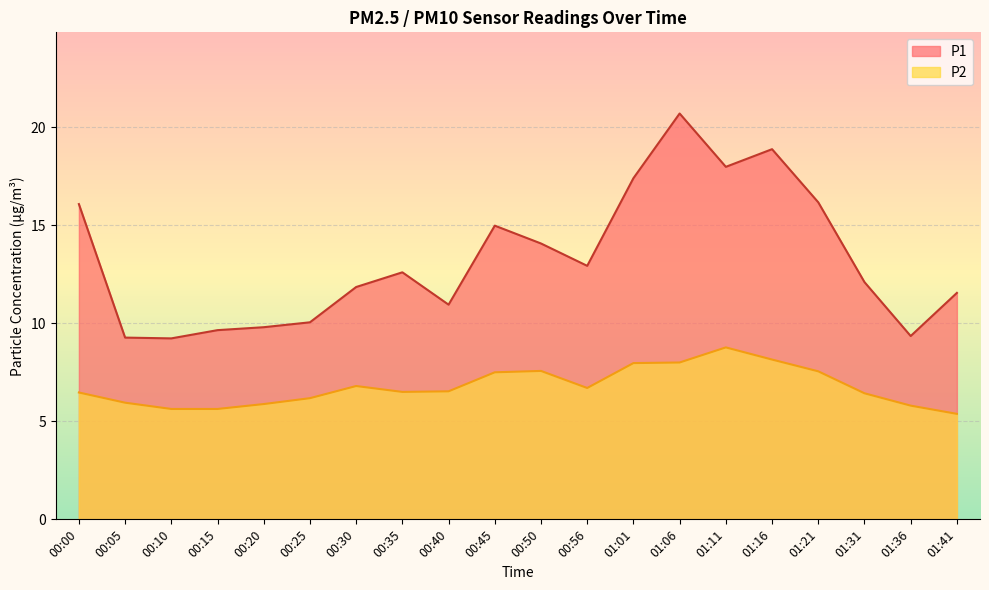

What is the difference between the P2 values at 00:15 and 00:20?

0.2